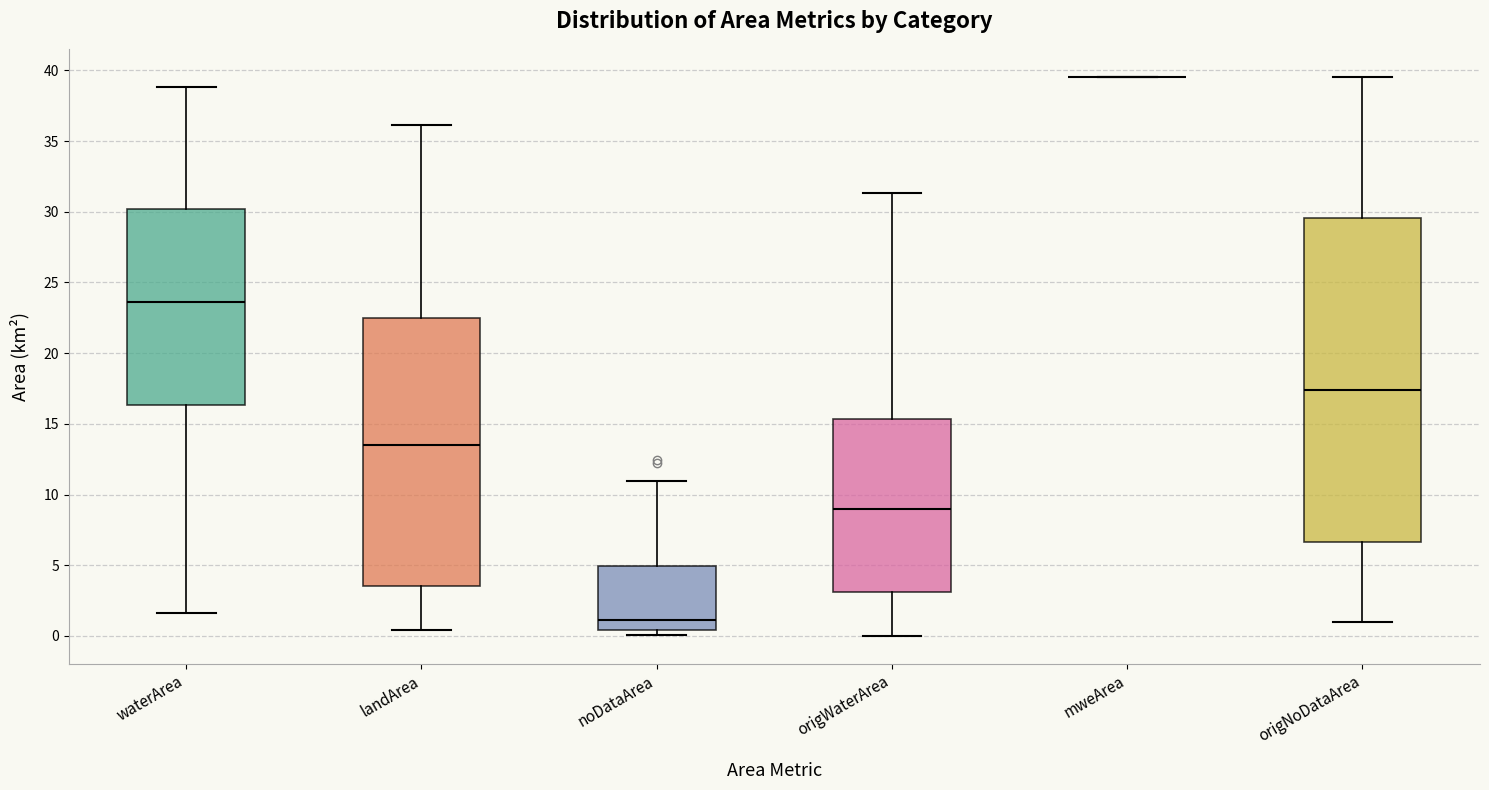

Reading left to right, read every box against the y-axis: the position of its median line, the range the box covers, and the ends of its whiskers. The values are not printed on the chart, so give them approximately, as read against the axis.

waterArea: median 23.5, box 16.5 to 30.0, whiskers 1.5 to 39.0
landArea: median 13.5, box 3.5 to 22.5, whiskers 0.5 to 36.0
noDataArea: median 1.0, box 0.5 to 5.0, whiskers 0.0 to 11.0
origWaterArea: median 9.0, box 3.0 to 15.5, whiskers 0.0 to 31.5
mweArea: box collapsed to a line at 39.5, whiskers 39.5 to 39.5
origNoDataArea: median 17.5, box 6.5 to 29.5, whiskers 1.0 to 39.5